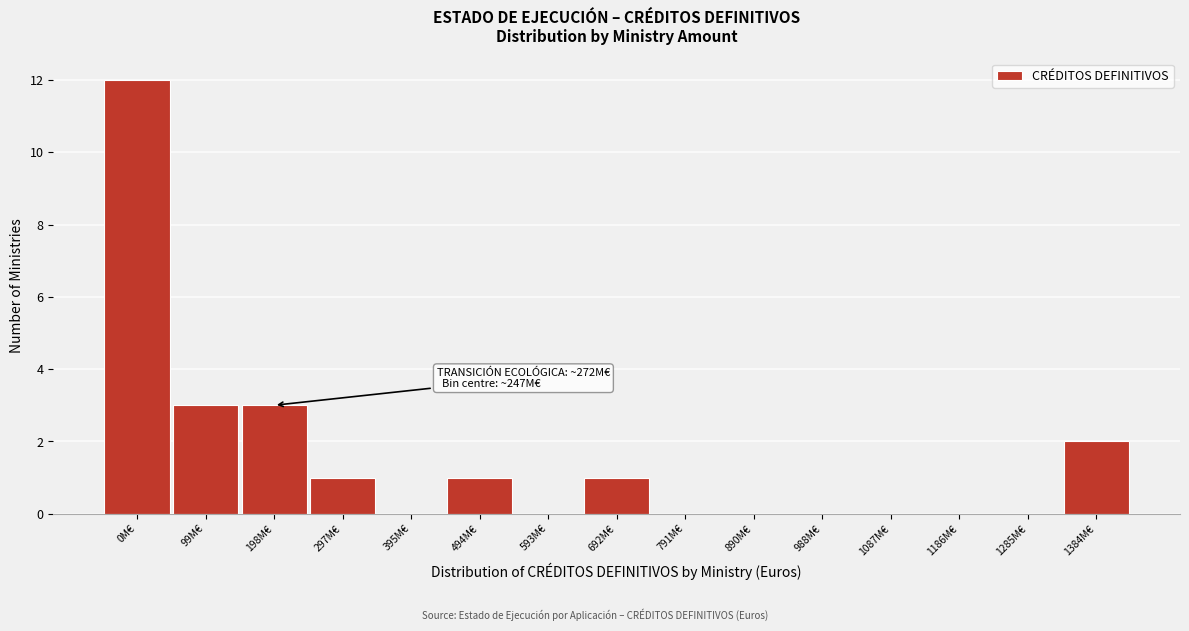

Reading right to left, what are all the values shown in this chart?

1384M€=2	1285M€=0	1186M€=0	1087M€=0	988M€=0	890M€=0	791M€=0	692M€=1	593M€=0	494M€=1	395M€=0	297M€=1	198M€=3	99M€=3	0M€=12